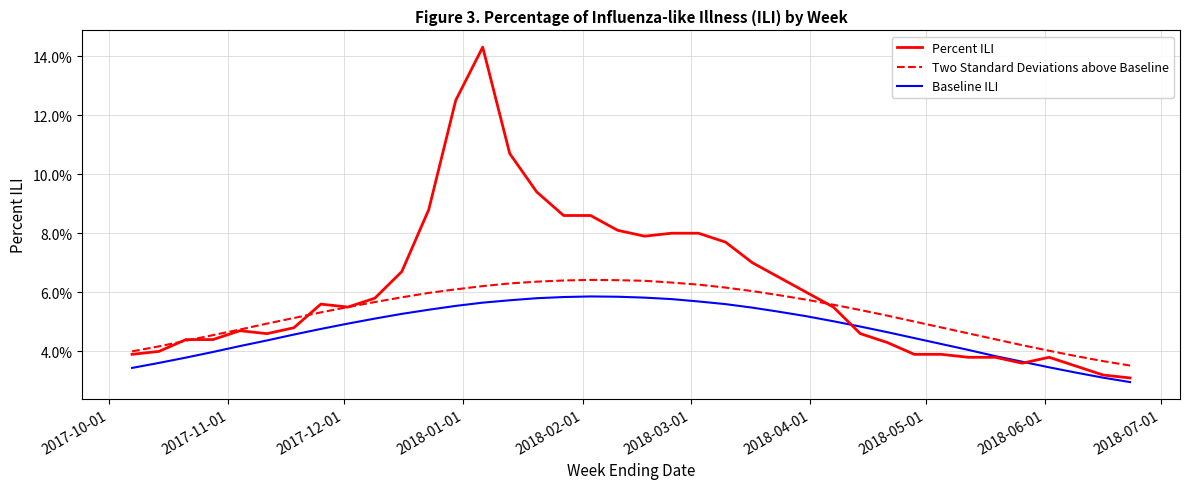

Reading right to left, transcribe all the data shown in this chart.

Percent ILI: 0.0	0.0	0.0	0.0	0.0	0.0	0.0	0.0	0.0	0.0	0.0	0.1	0.1	0.1	0.1	0.1	0.1	0.1	0.1	0.1	0.1	0.1	0.1	0.1	0.1	0.1	0.1	0.1	0.1	0.1	0.1	0.0	0.0	0.0	0.0	0.0	0.0	0.0
Two Standard Deviations above Baseline: 0.0	0.0	0.0	0.0	0.0	0.0	0.0	0.0	0.1	0.1	0.1	0.1	0.1	0.1	0.1	0.1	0.1	0.1	0.1	0.1	0.1	0.1	0.1	0.1	0.1	0.1	0.1	0.1	0.1	0.1	0.1	0.1	0.0	0.0	0.0	0.0	0.0	0.0
Baseline ILI: 0.0	0.0	0.0	0.0	0.0	0.0	0.0	0.0	0.0	0.0	0.0	0.1	0.1	0.1	0.1	0.1	0.1	0.1	0.1	0.1	0.1	0.1	0.1	0.1	0.1	0.1	0.1	0.1	0.1	0.0	0.0	0.0	0.0	0.0	0.0	0.0	0.0	0.0